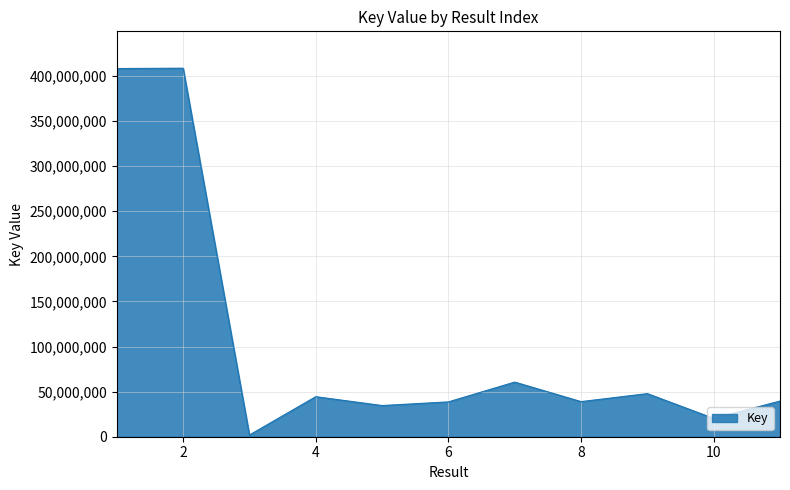

What is the difference between the maximum and minimum values?

406761084